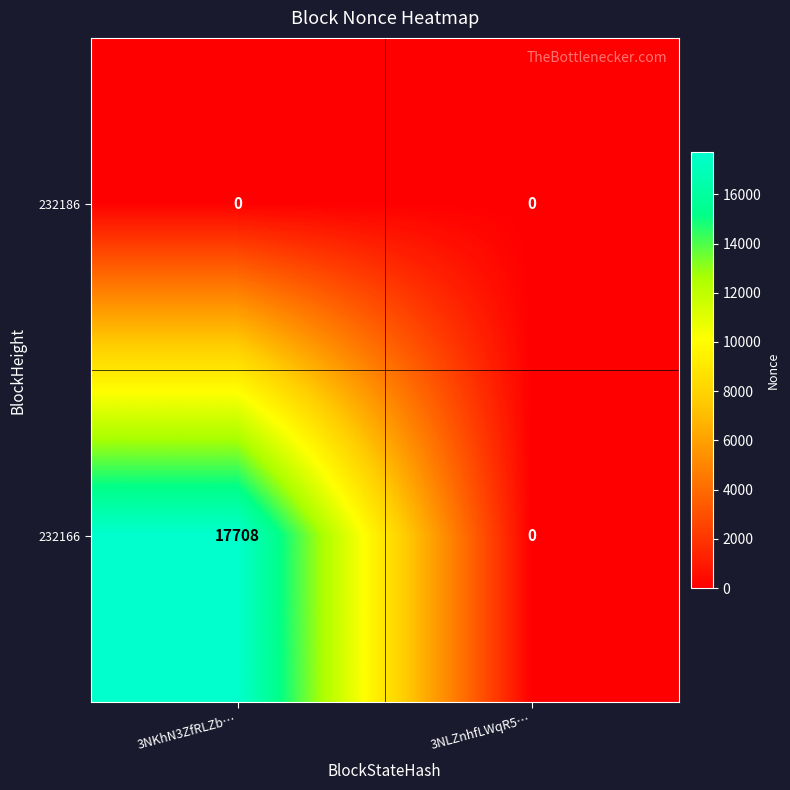

At which label does 232166 reach its peak?

3NKhN3ZfRLZb…